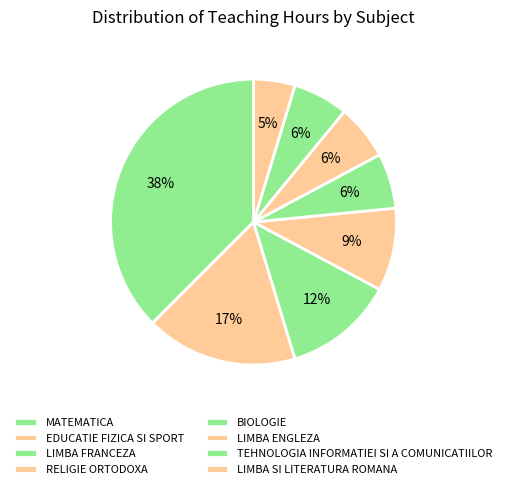

Does EDUCATIE FIZICA SI SPORT represent more than half of the total?

No